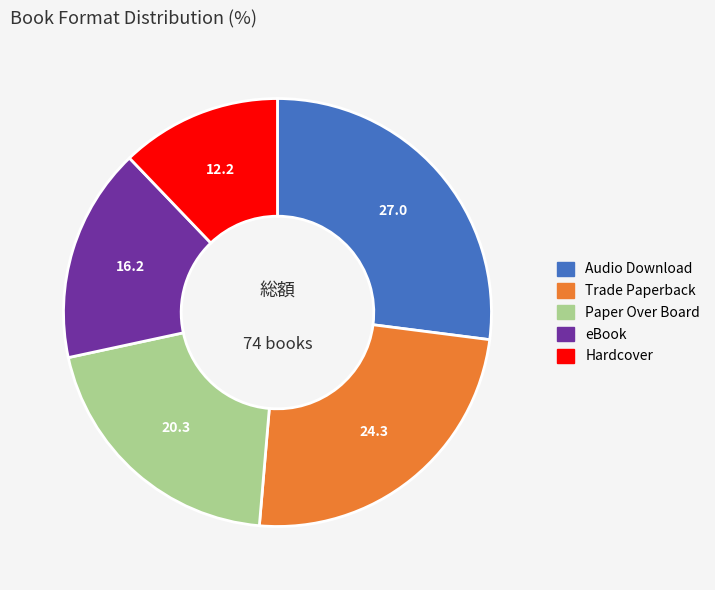

Does any single category account for the majority?

No